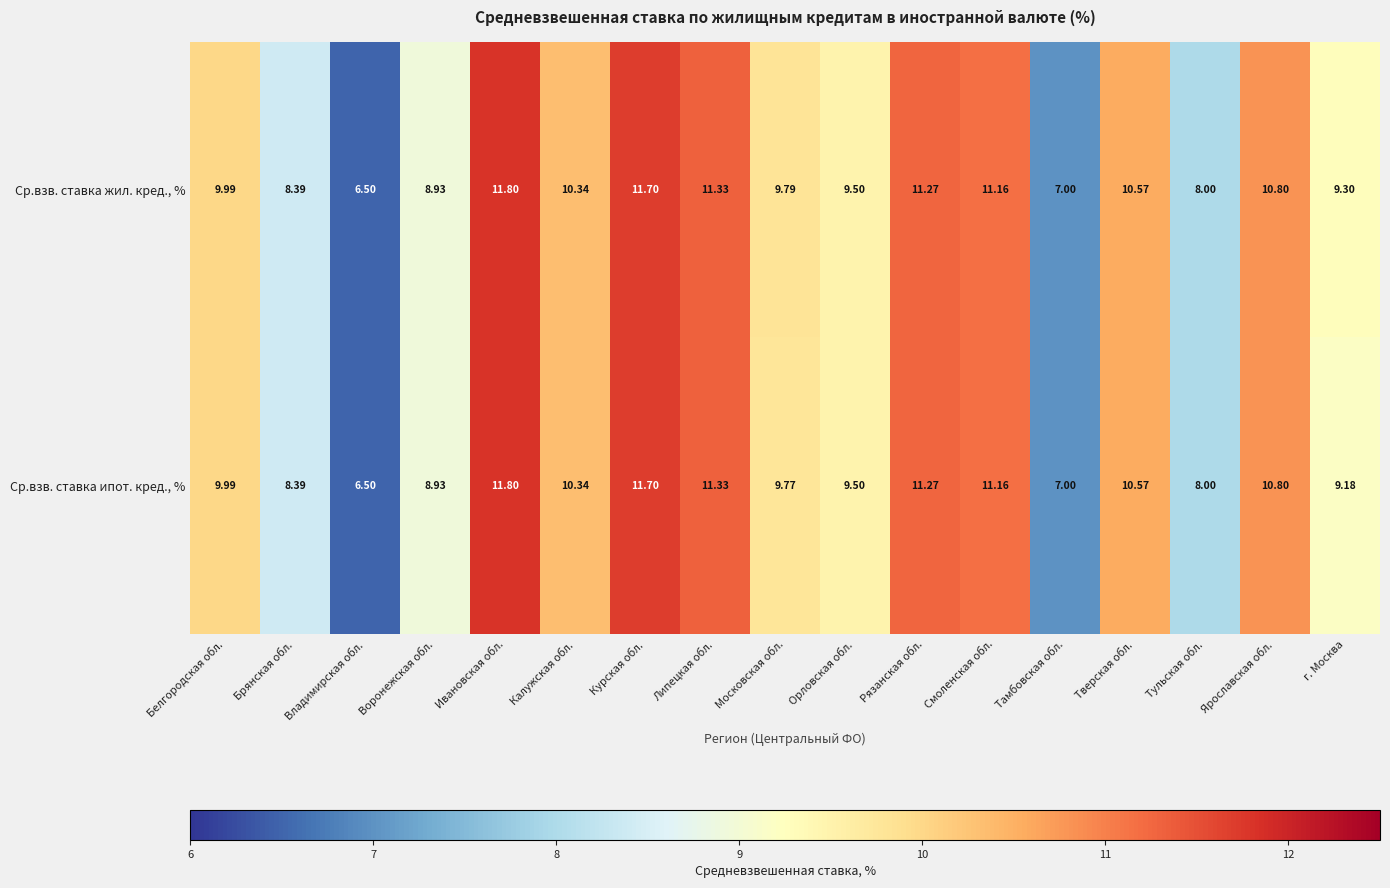

Which category has the highest value in the Ср.взв. ставка ипот. кред., % series?

Ивановская обл.